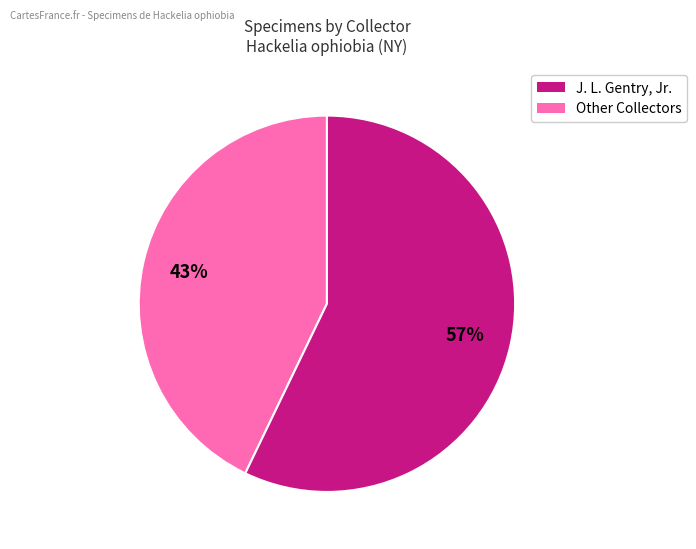

To the nearest percent, what is the difference between the largest and smallest slice percentages?

14%